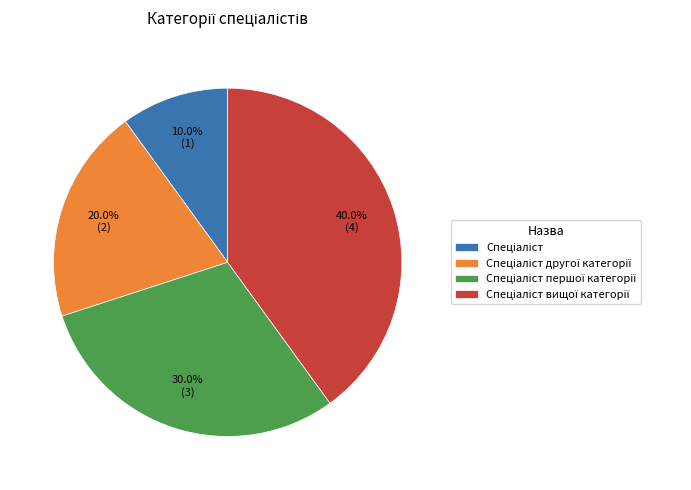

Is there a majority slice in this chart?

No